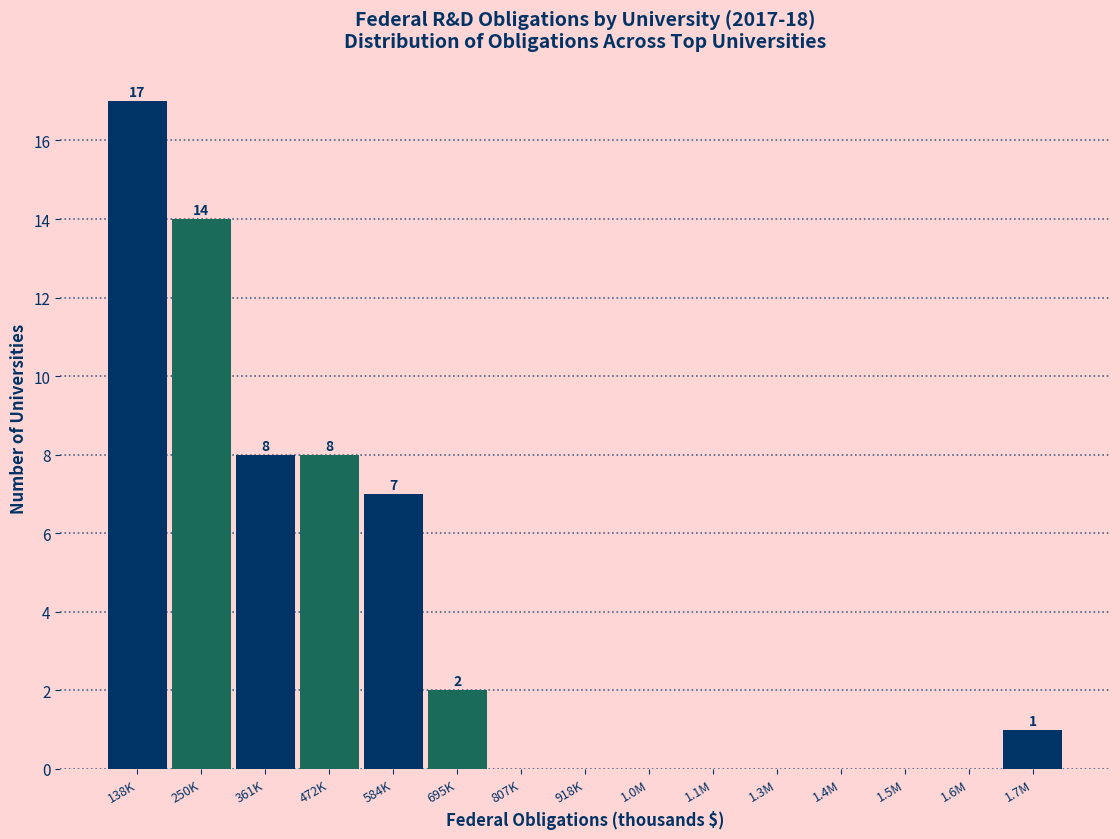

Reading left to right, transcribe all the data shown in this chart.

138K=17	250K=14	361K=8	472K=8	584K=7	695K=2	807K=0	918K=0	1.0M=0	1.1M=0	1.3M=0	1.4M=0	1.5M=0	1.6M=0	1.7M=1